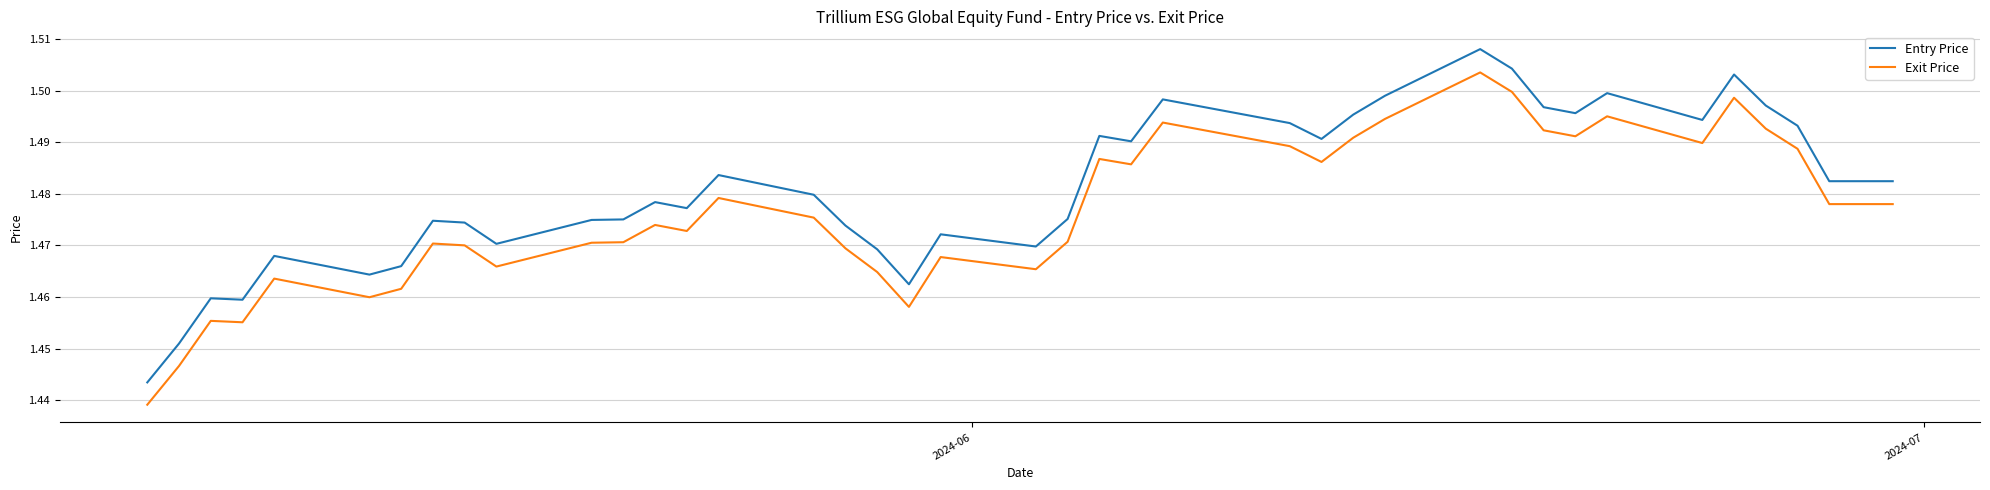

True or false: Entry Price and Exit Price cross at least once.

False